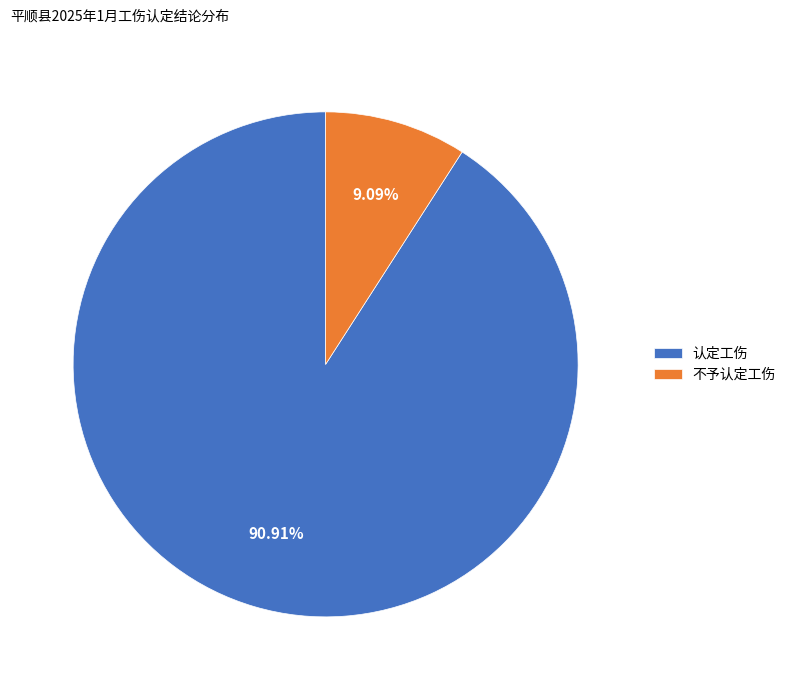

To the nearest percent, what is the average slice percentage?

50%